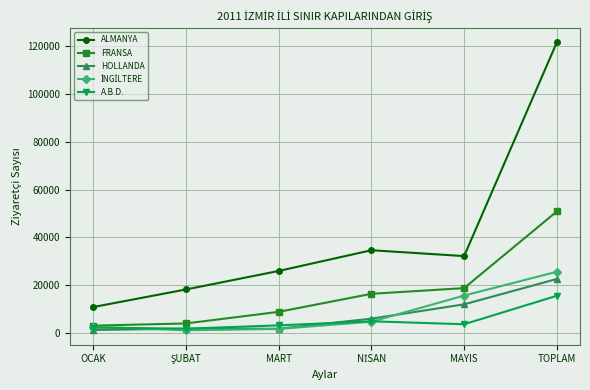

True or false: HOLLANDA and ALMANYA intersect in this chart.

False